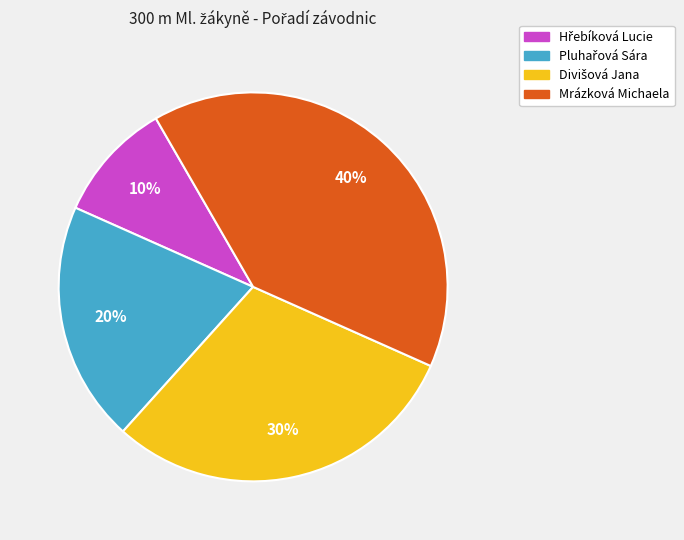

To the nearest percent, what is the difference between the largest and smallest slice percentages?

30%